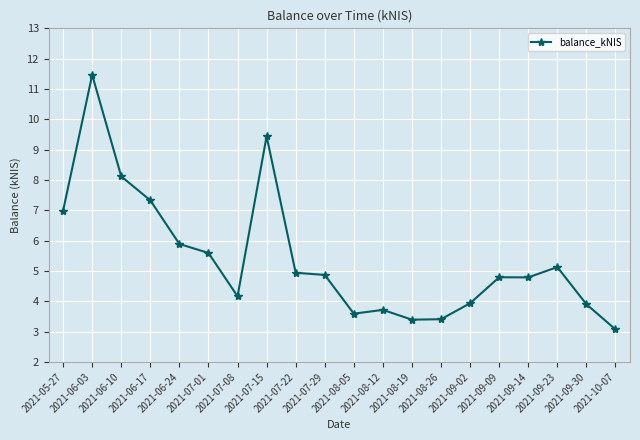

How many interior local valleys (lower than both neighbors) does the data have?

4